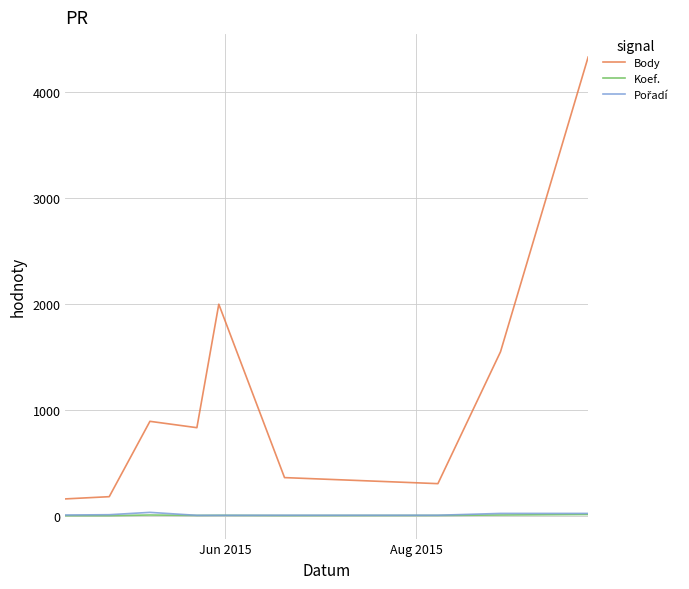

Which series has the widest spread of values?

Body